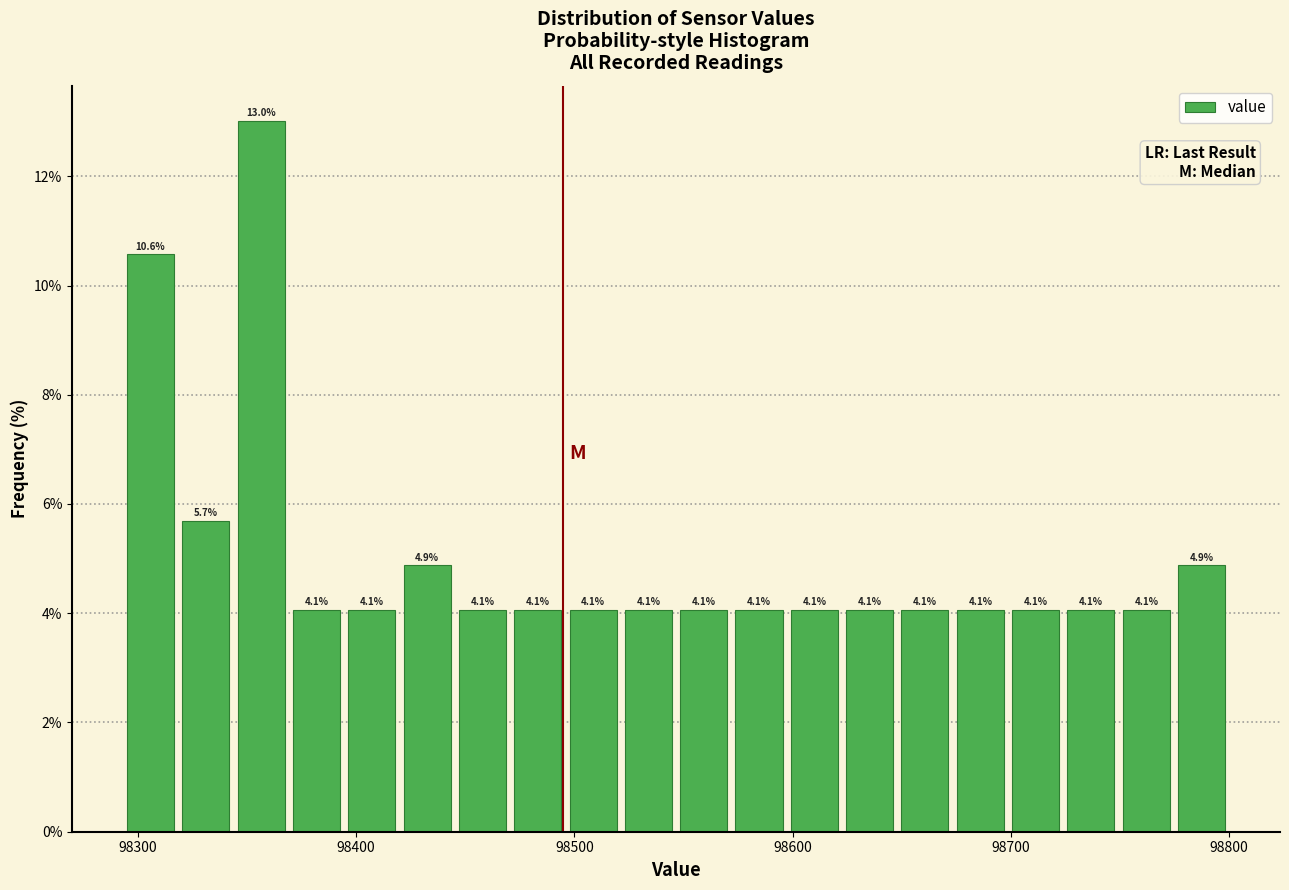

Read against the x-axis, roughly where is the centre of the tallest bar?

98360